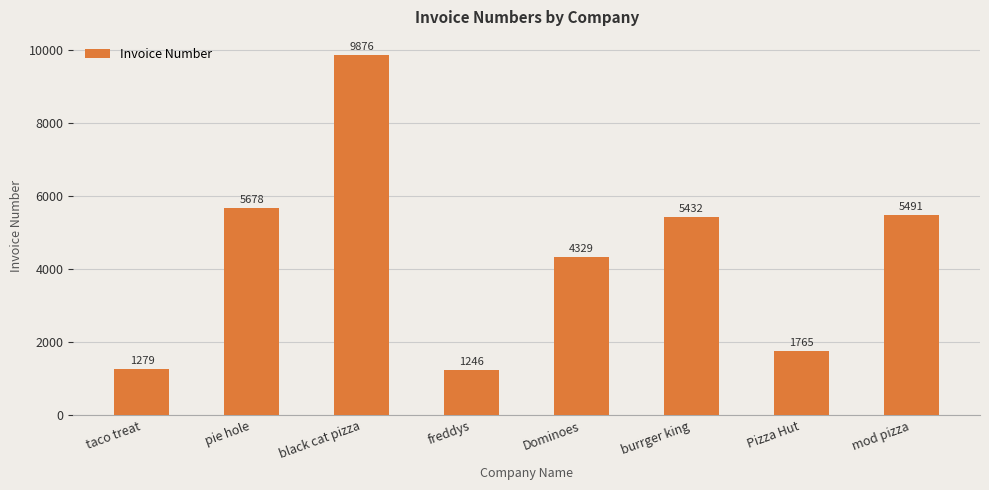

True or false: the data shows 5678 at pie hole.

True